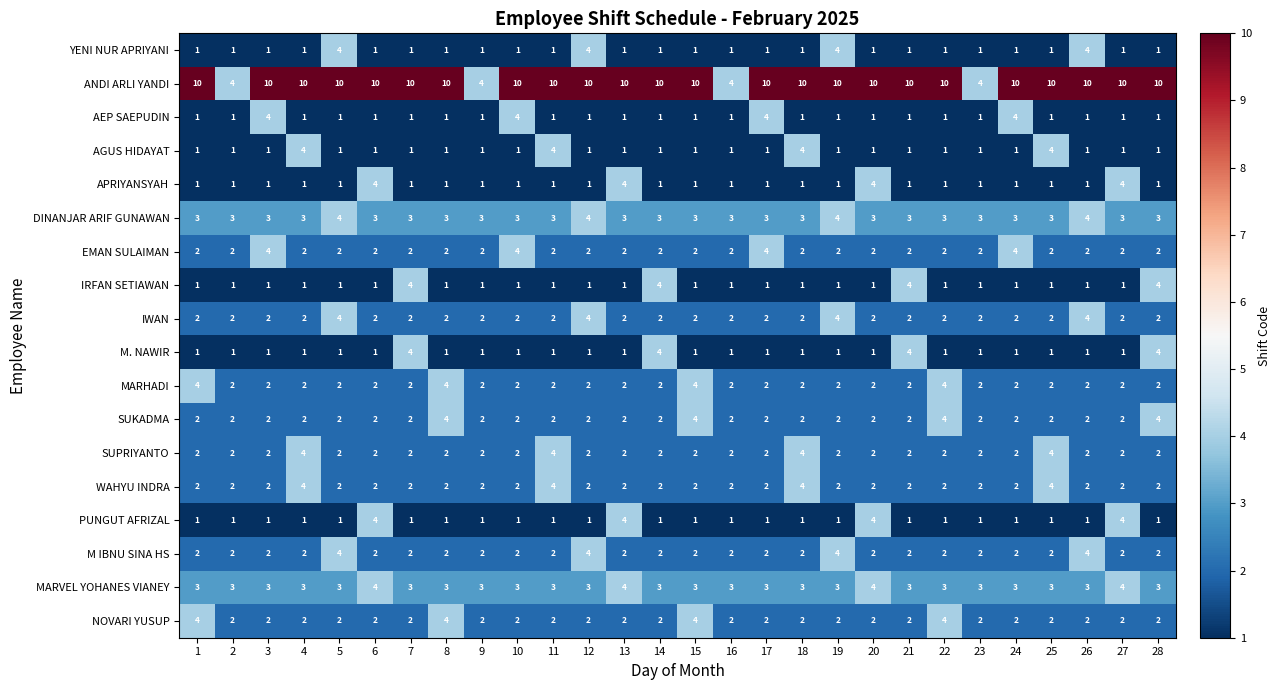

True or false: APRIYANSYAH has a value of 1 at 15.

True